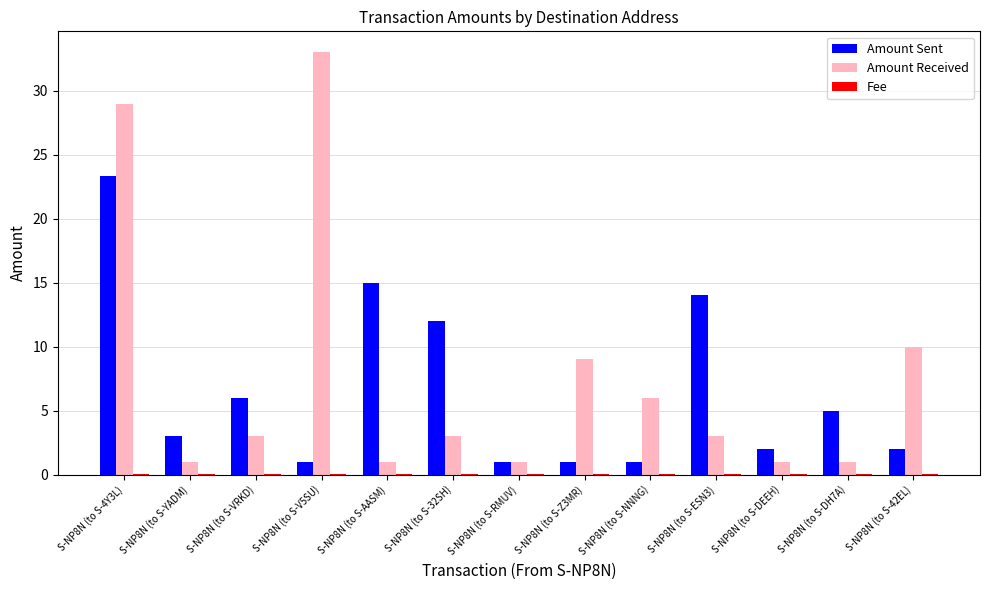

True or false: Amount Received has a value of 13.7 at S-NP8N (to S-Z3MR).

False